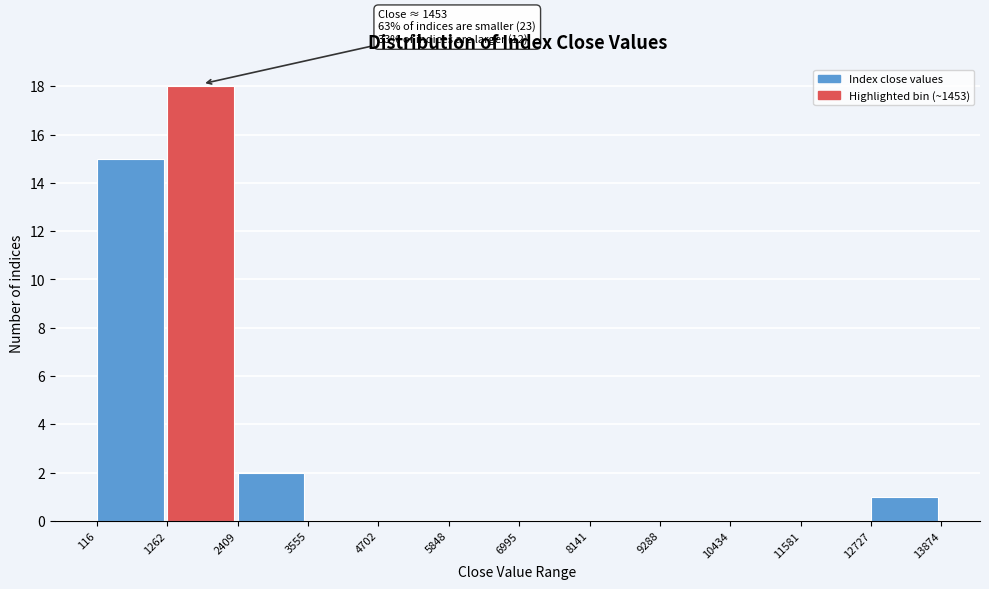

Over which range of the x-axis is the bar tallest?

1262 to 2409